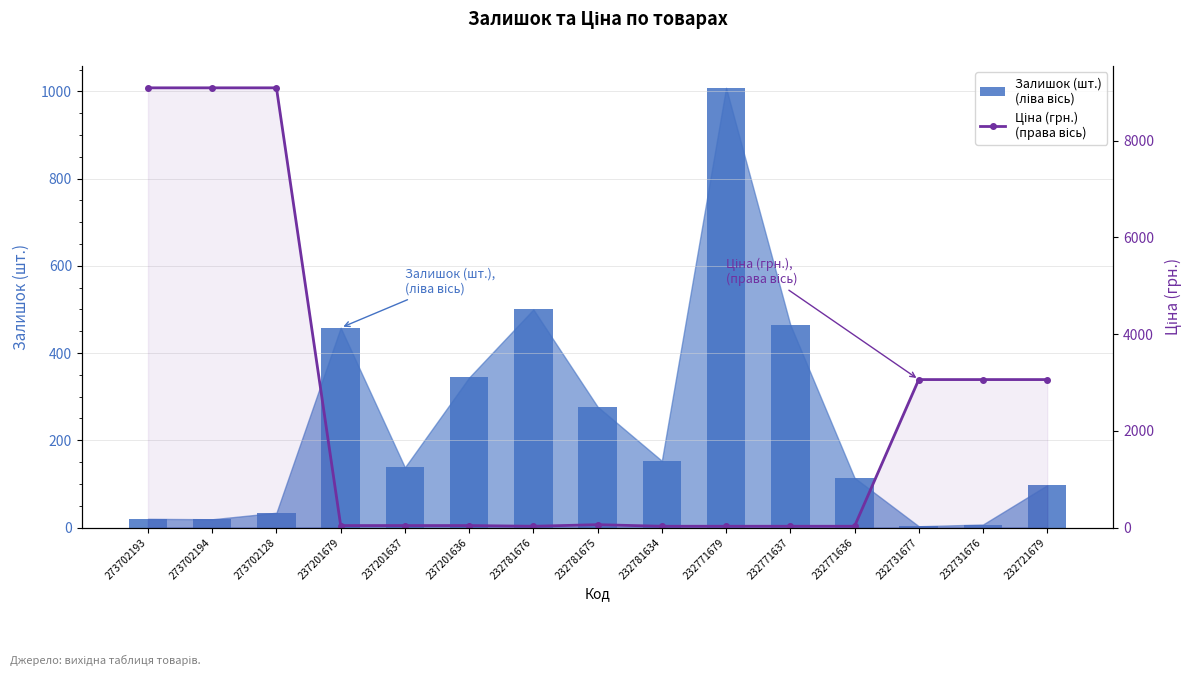

What is the sum of all Залишок (шт.)
(ліва вісь) values?

3637.0